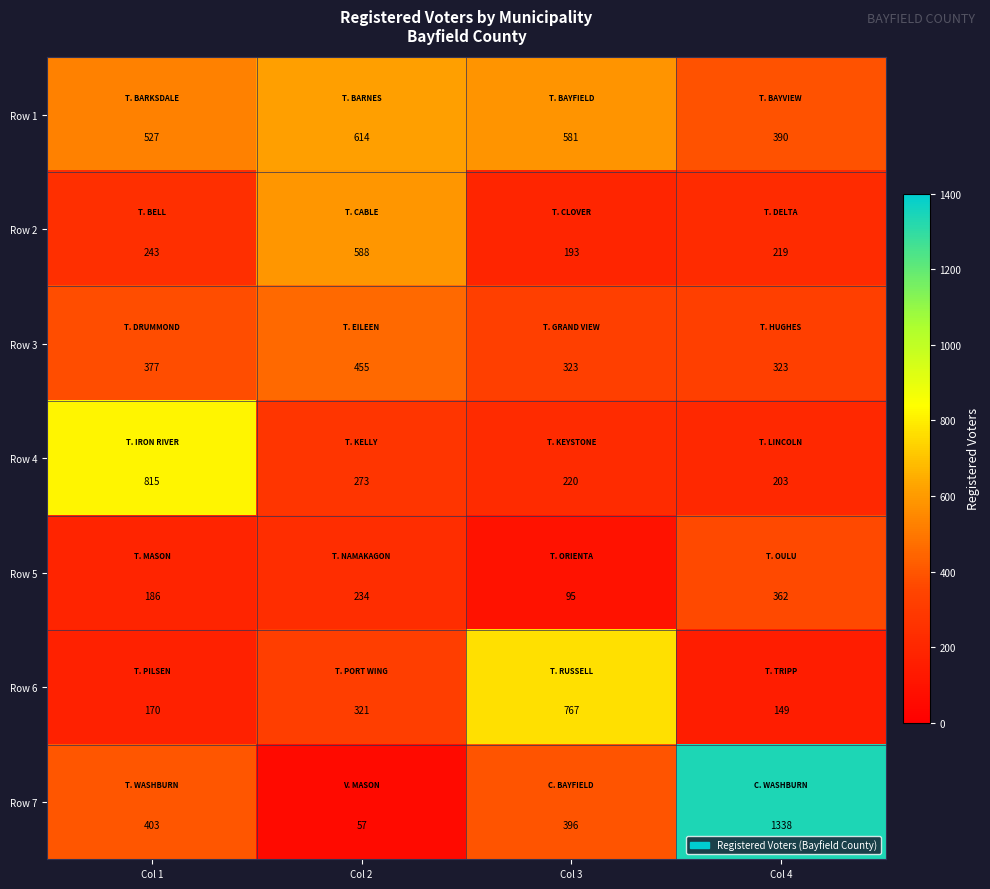

The value of Row 1 at Col 3 is 118. True or false?

False